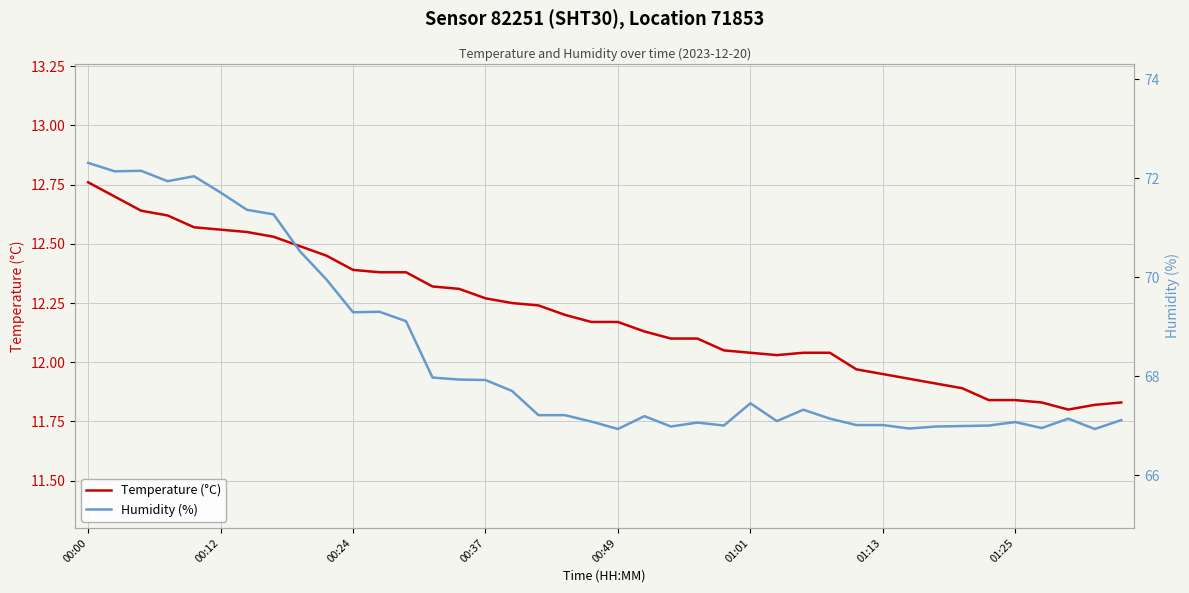

List the series in order of their overall mean, highest first.

Humidity (%), Temperature (°C)